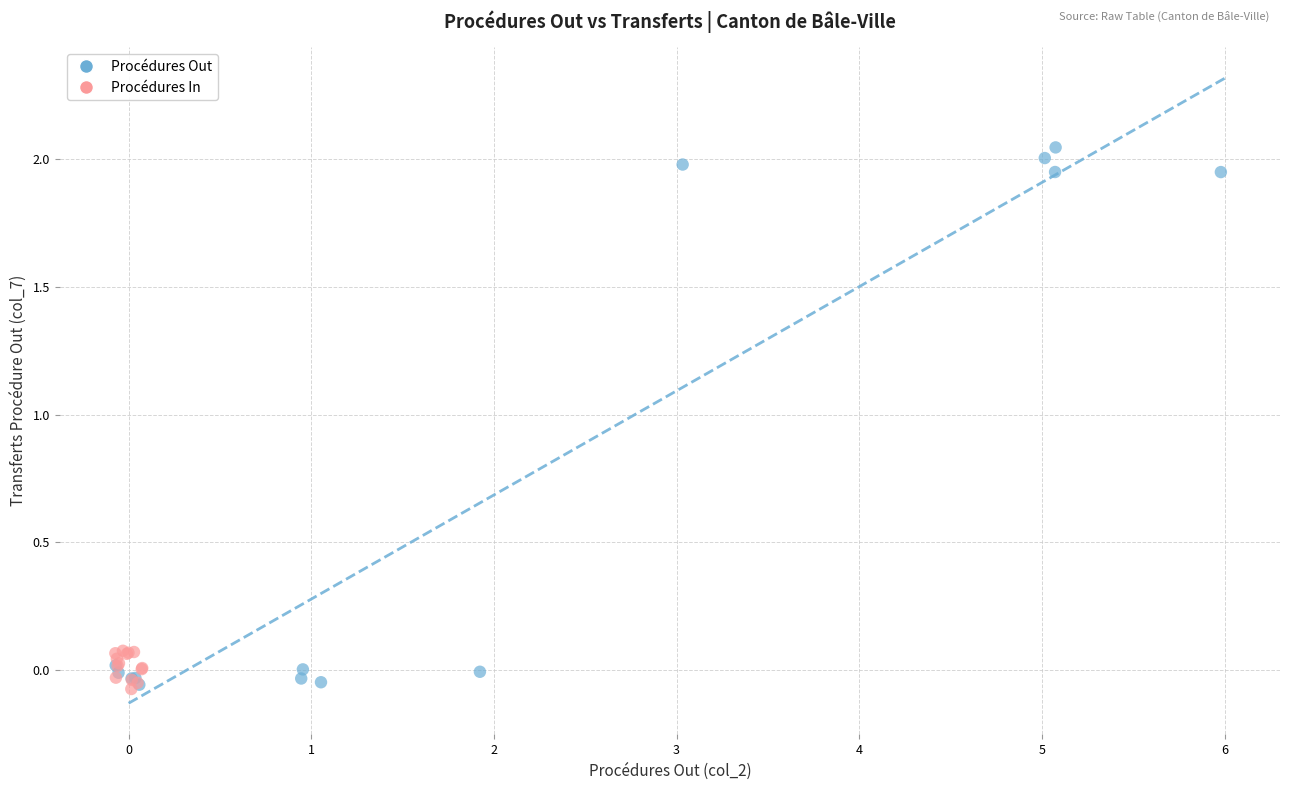

Which series has the widest spread of Y values?

Procédures Out